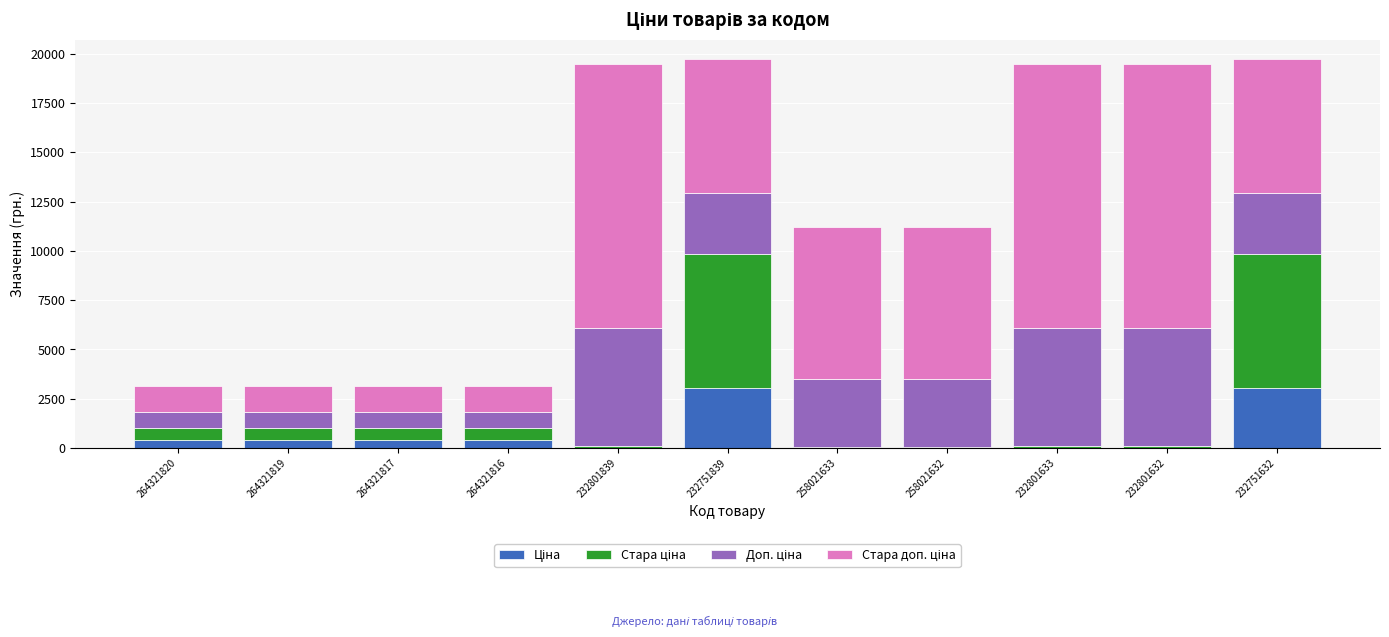

Which series has the widest spread of values?

Стара доп. ціна